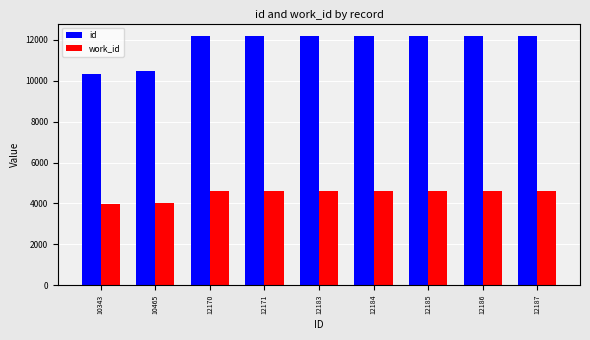

How many data points in id are less than 12183?

4